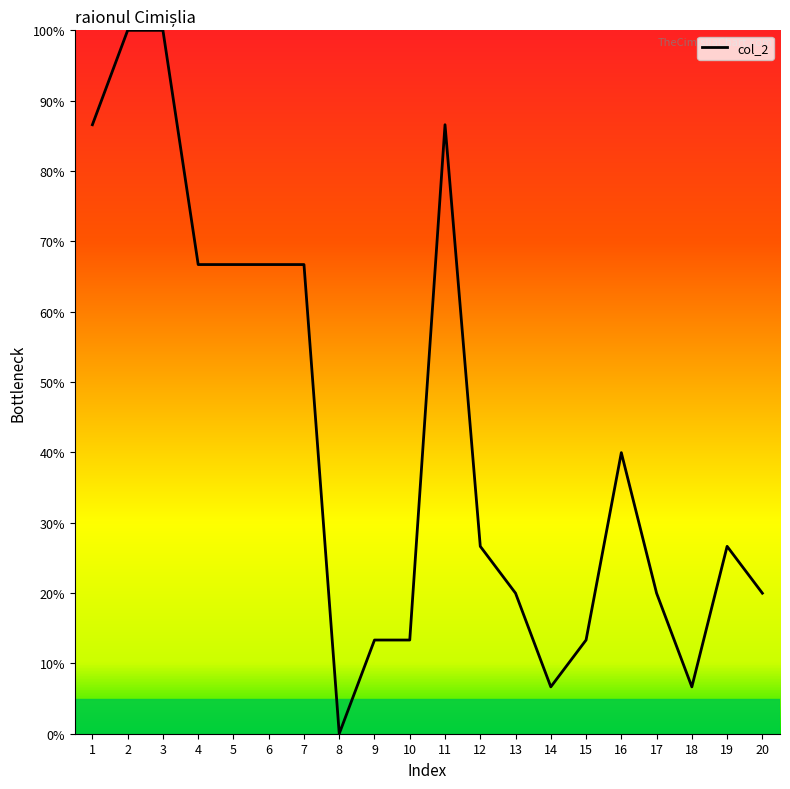

Which label corresponds to the smallest value in the chart?

8